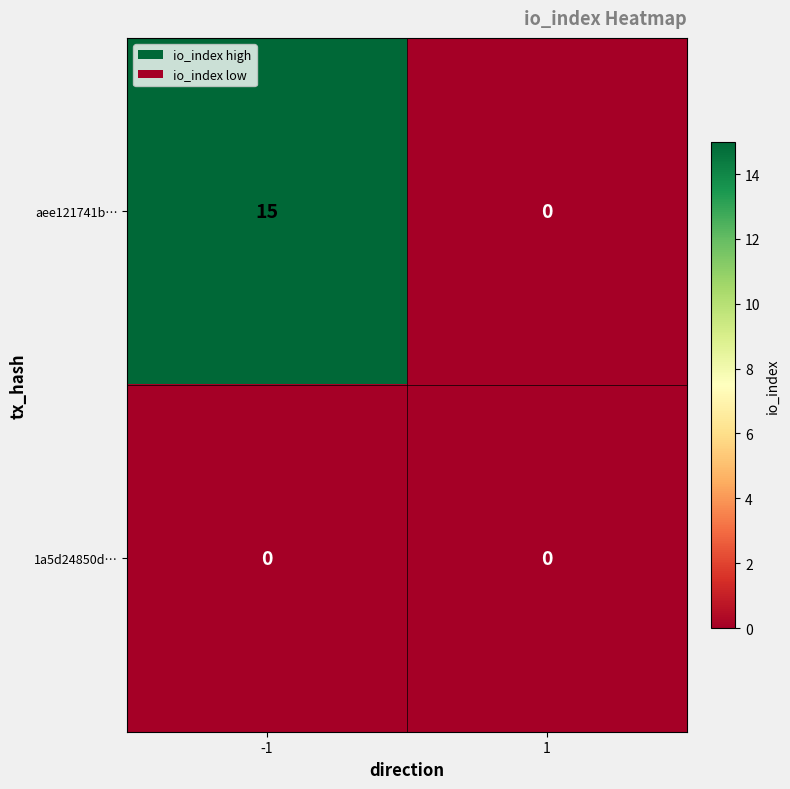

True or false: aee121741b… has a value of 26 at -1.

False